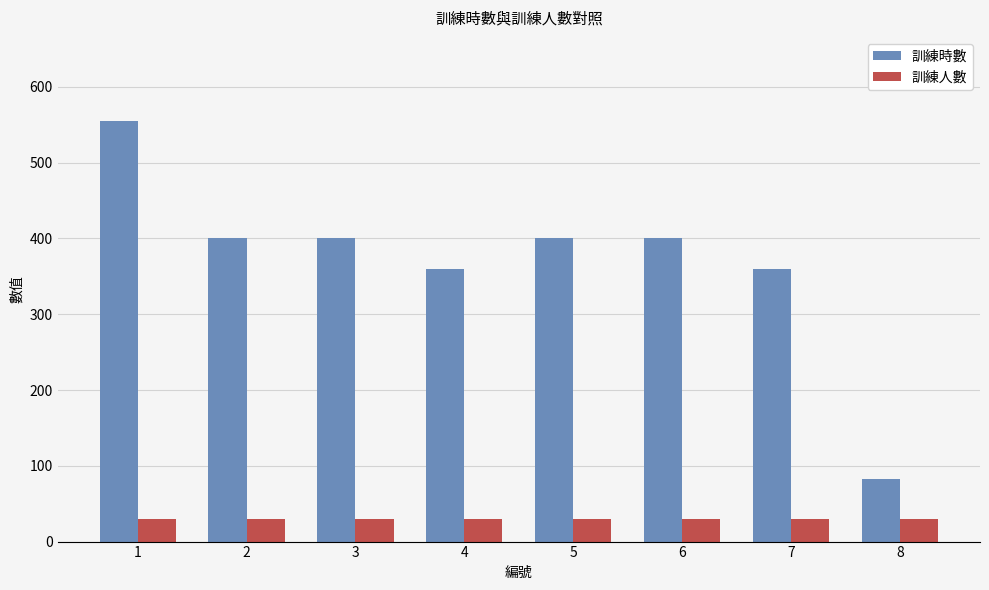

What is the approximate value of 訓練時數 at 1, to the nearest 50?

550